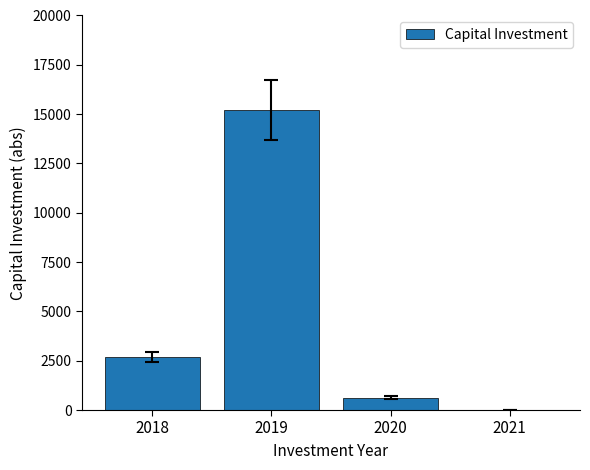

How many data points are above 2684?

2